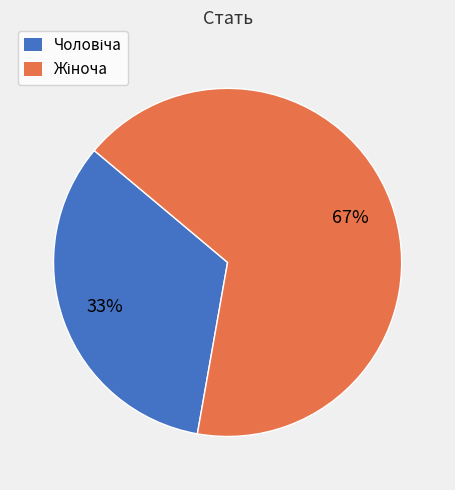

Does any single category account for the majority?

Yes